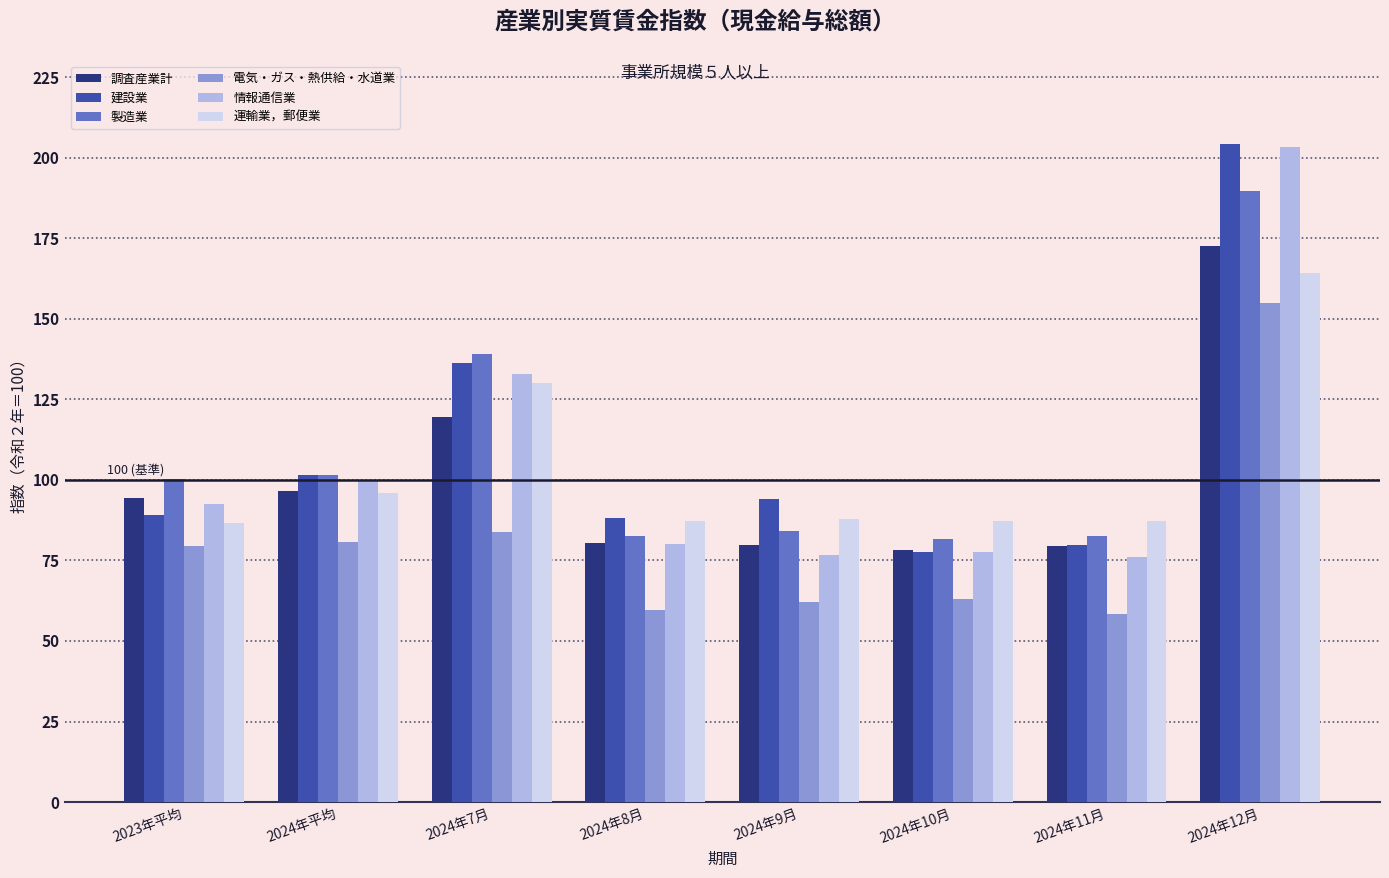

Where is 製造業 nearest to the value 135?

2024年7月